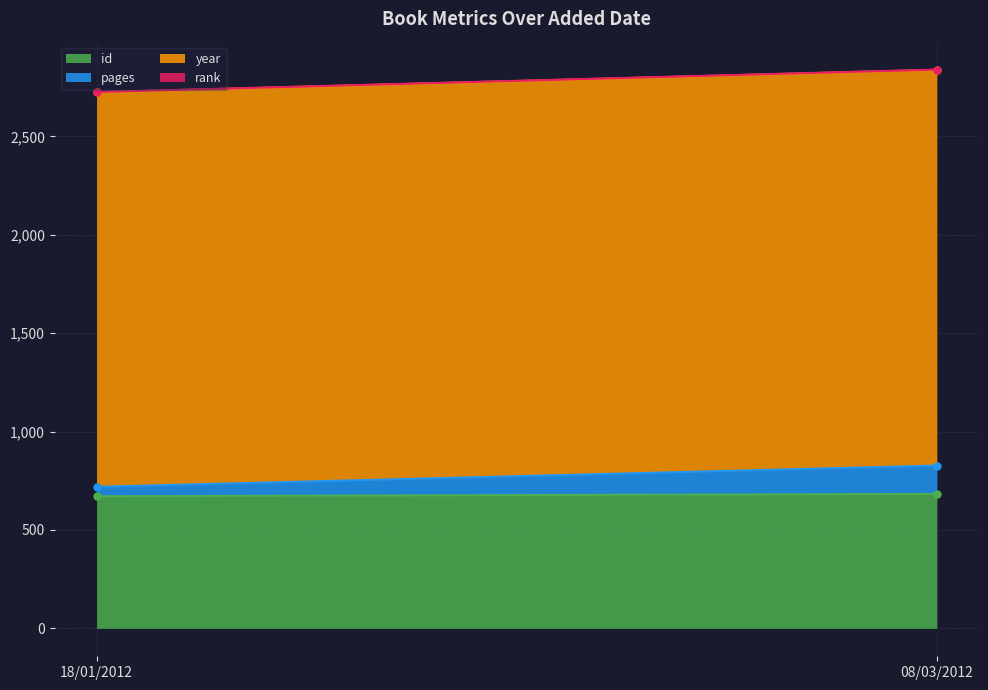

Which category has the lowest value across all series?

18/01/2012